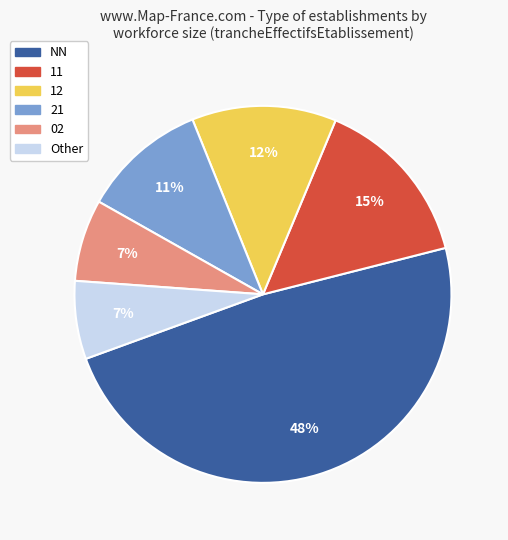

What percentage is the Other slice, to the nearest percent?

7%